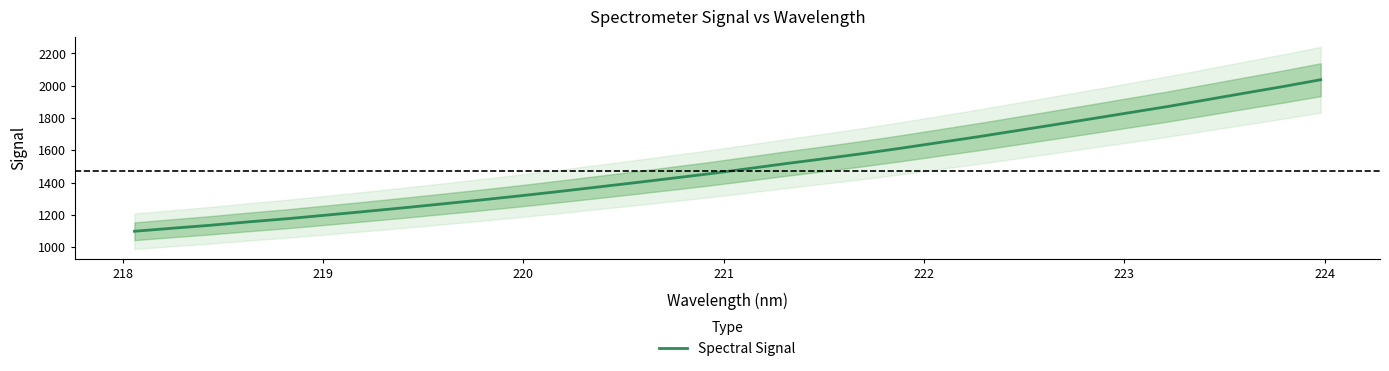

What is the minimum value for Spectral Signal?

1097.9